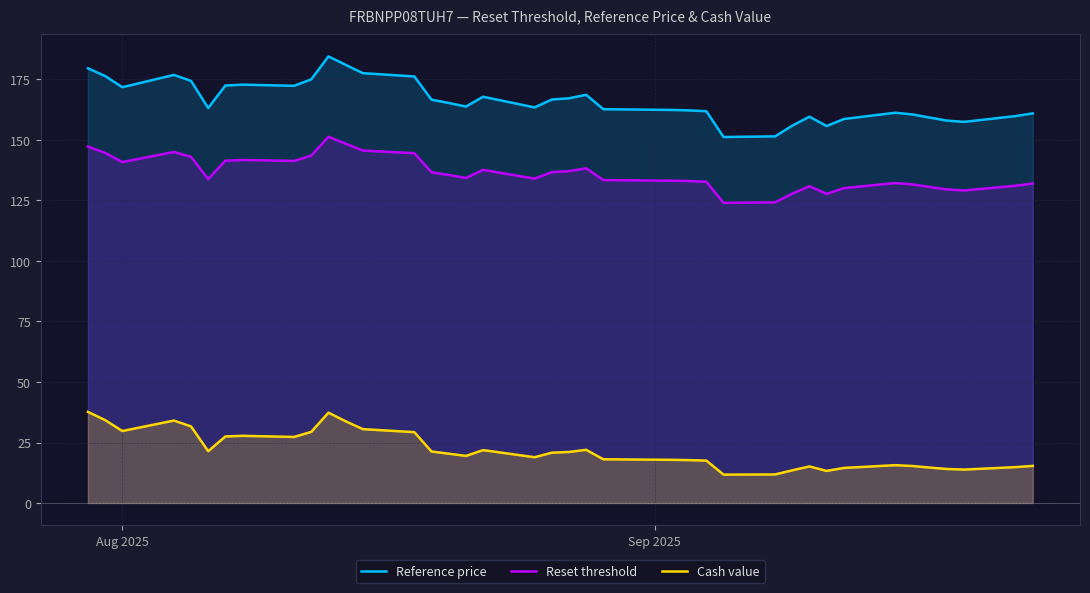

Which series has the largest total across all categories?

Reference price